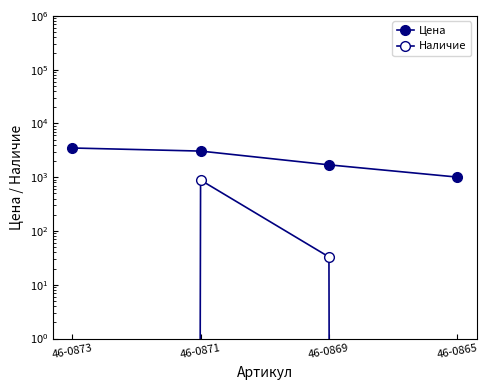

At how many categories does at least one series exceed 1970?

2